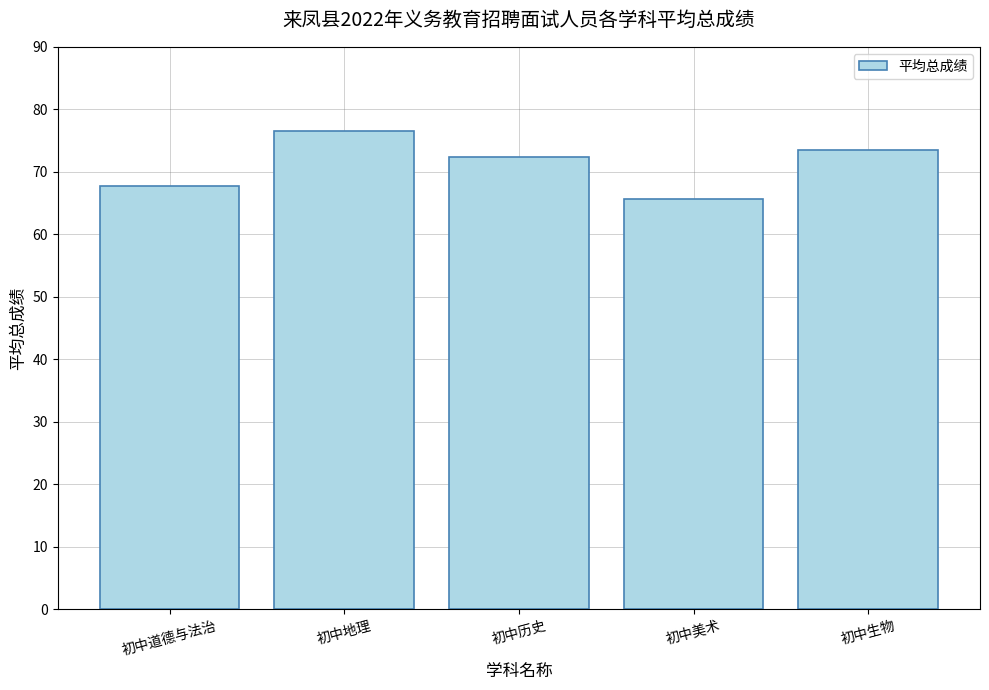

What is the label of the 1st bar from the left?

初中道德与法治